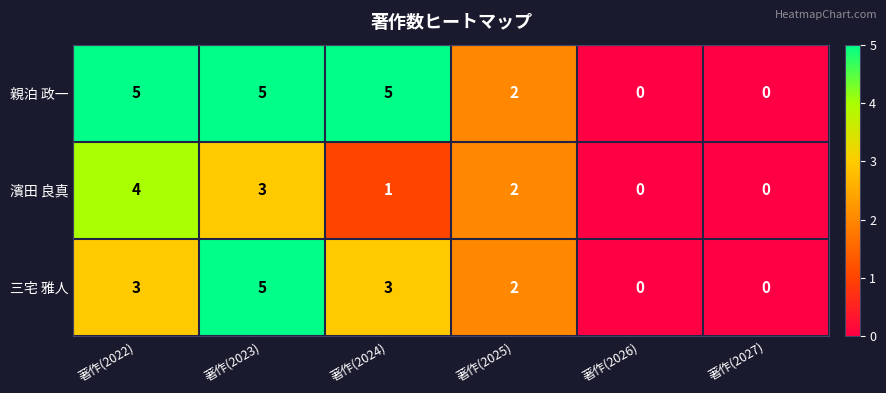

List the series in order of their overall mean, lowest first.

濱田 良真, 三宅 雅人, 親泊 政一